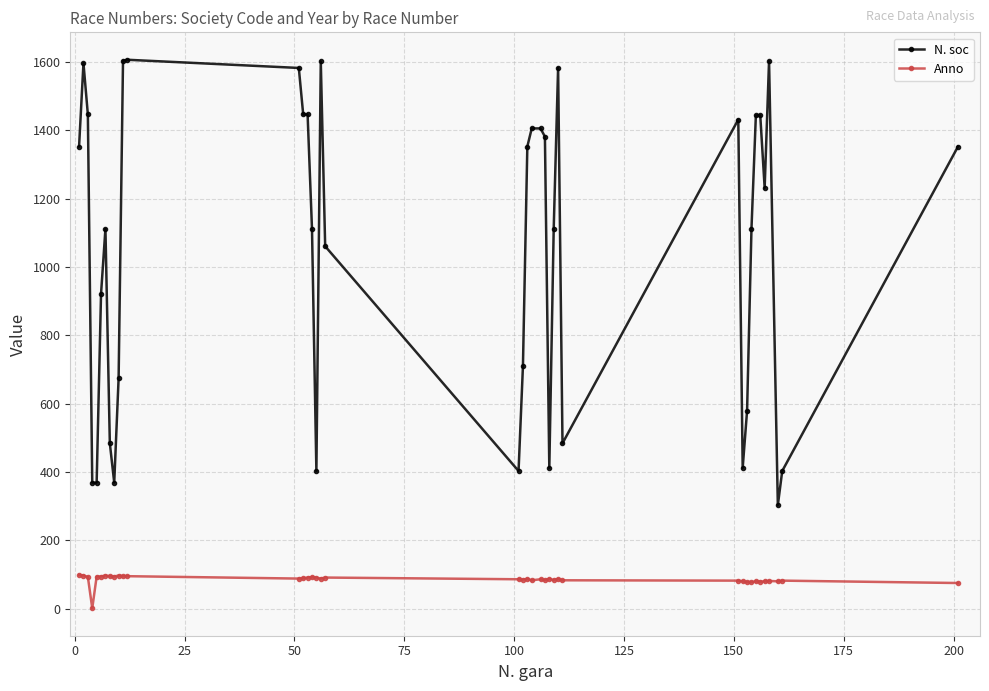

True or false: Anno and N. soc cross at least once.

False